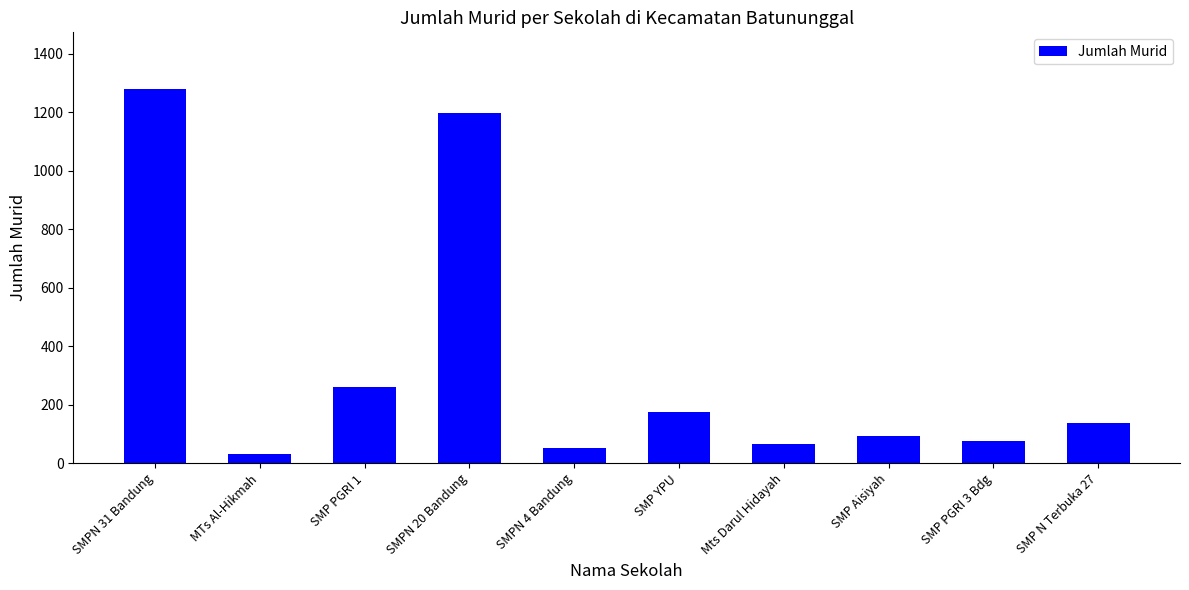

What is the label of the 1st bar from the right?

SMP N Terbuka 27